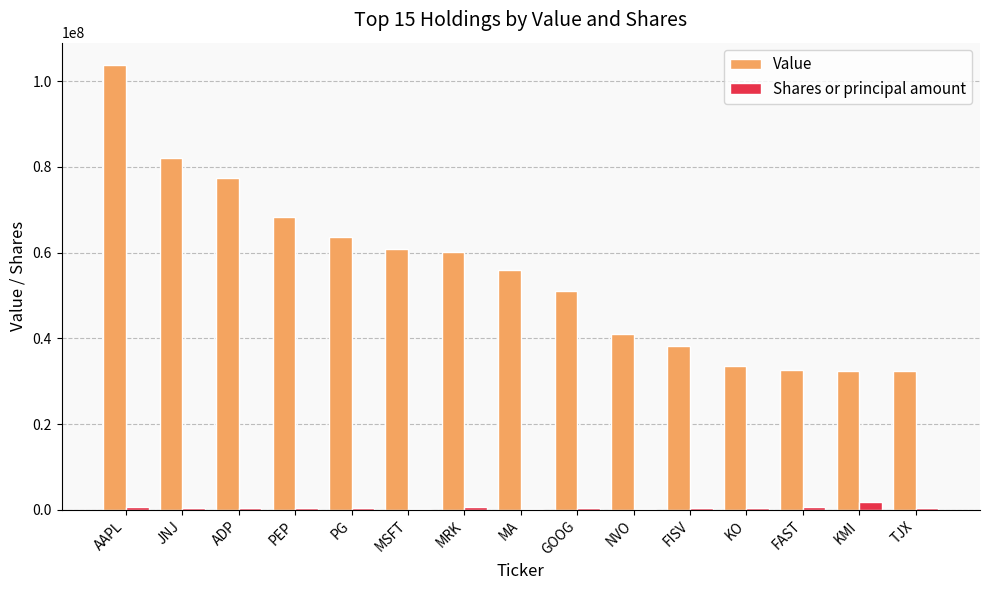

What is the total value across all series at JNJ?

82572385